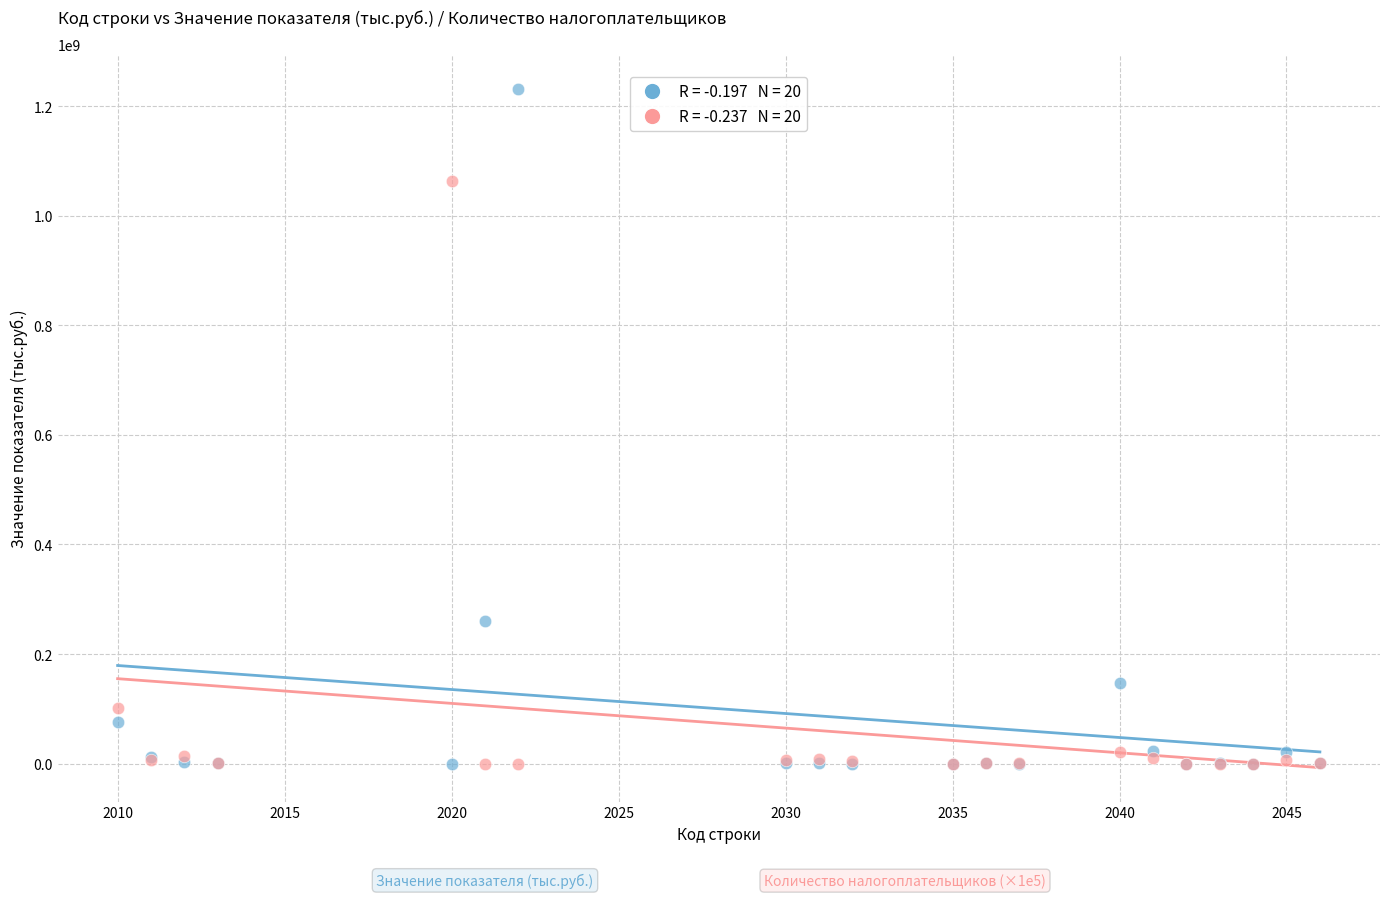

Across all series, what Y value is closest to 616044221?

259388929